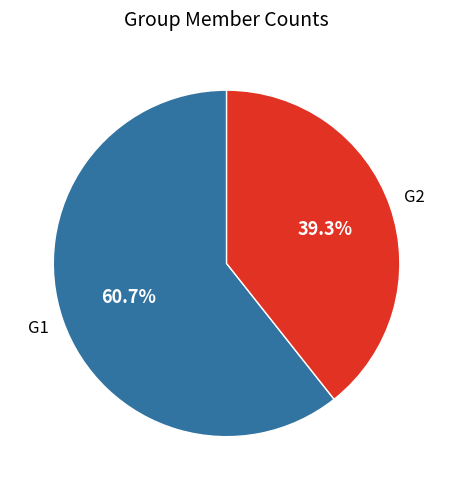

How many segments does this pie chart have?

2